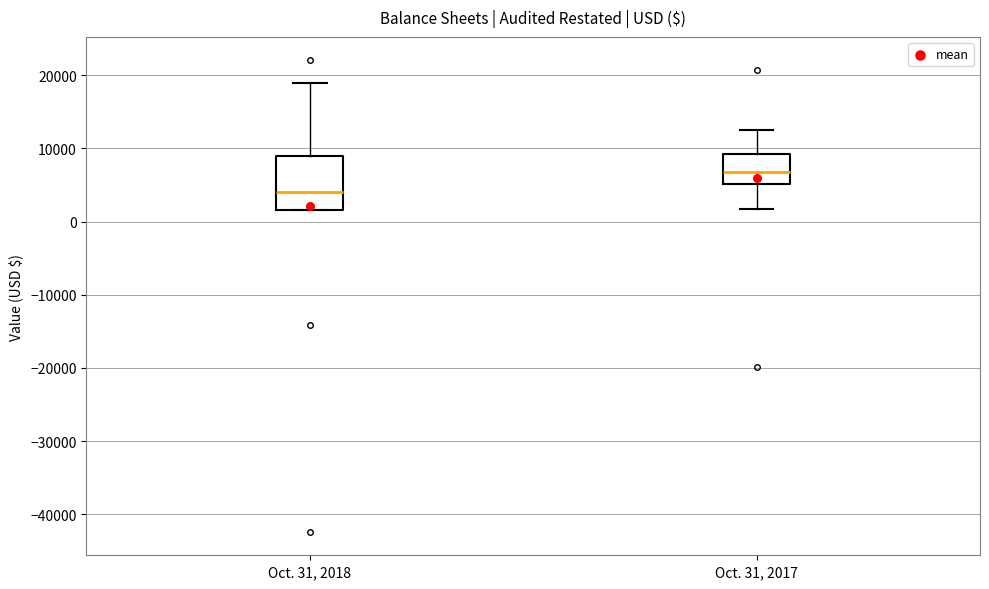

Comparing the boxes themselves (not the whiskers), which one is the tallest?

Oct. 31, 2018